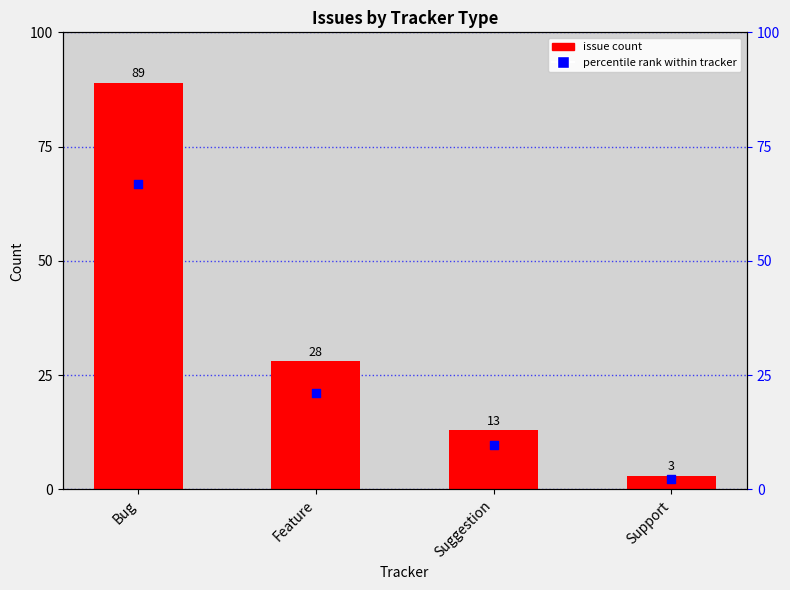

Which series contains the lowest Y value?

percentile rank